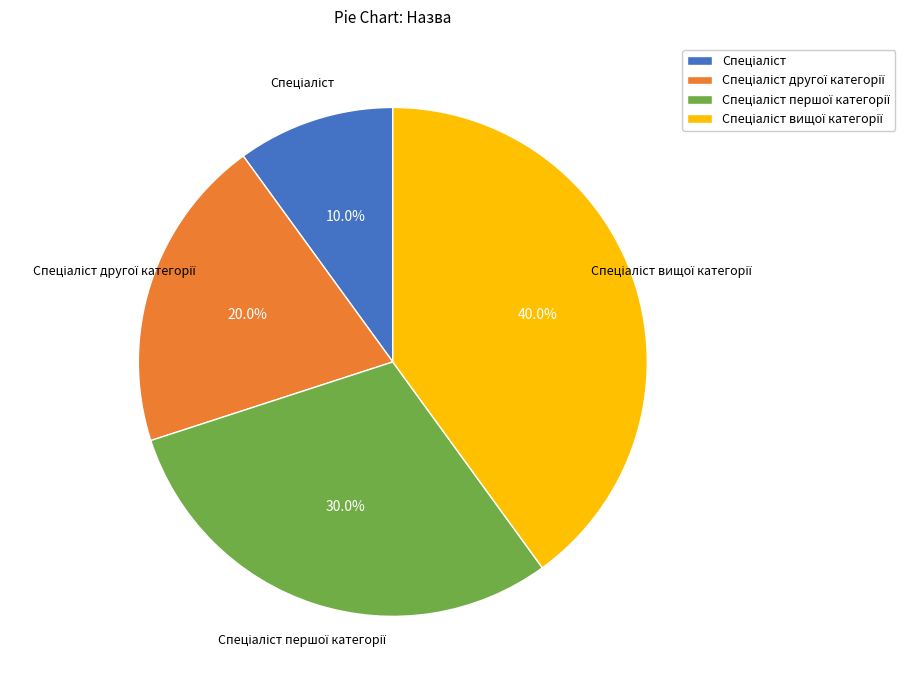

Is there a majority slice in this chart?

No